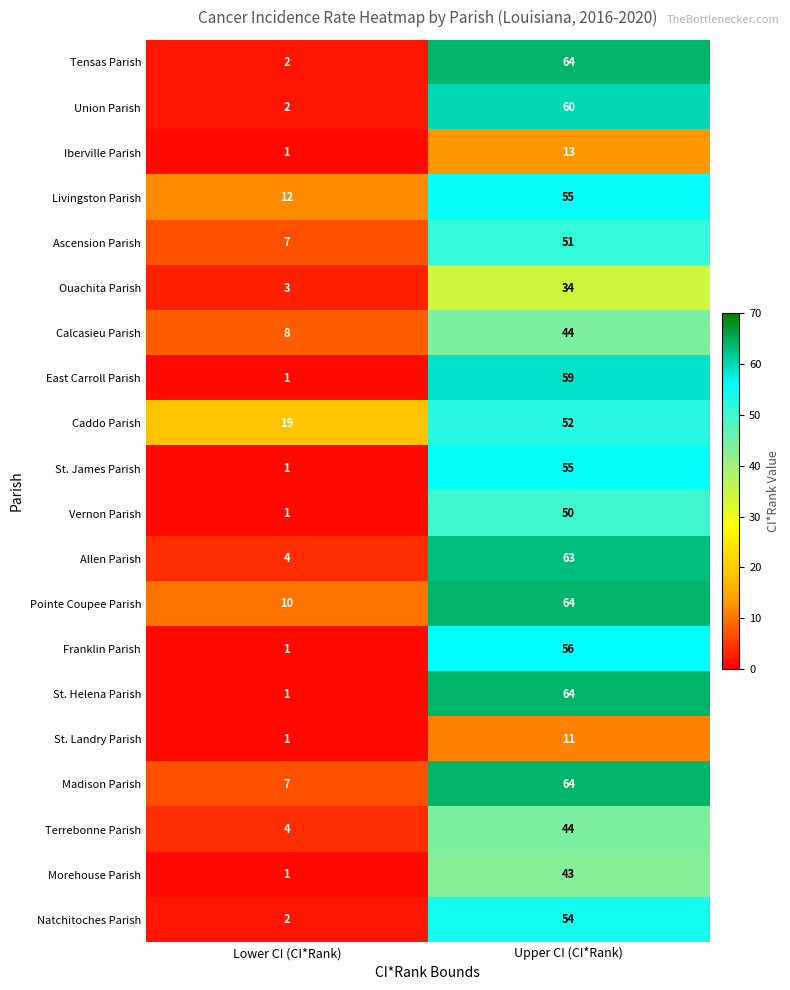

Read the Ouachita Parish value at Upper CI (CI*Rank), to the nearest 5.

35